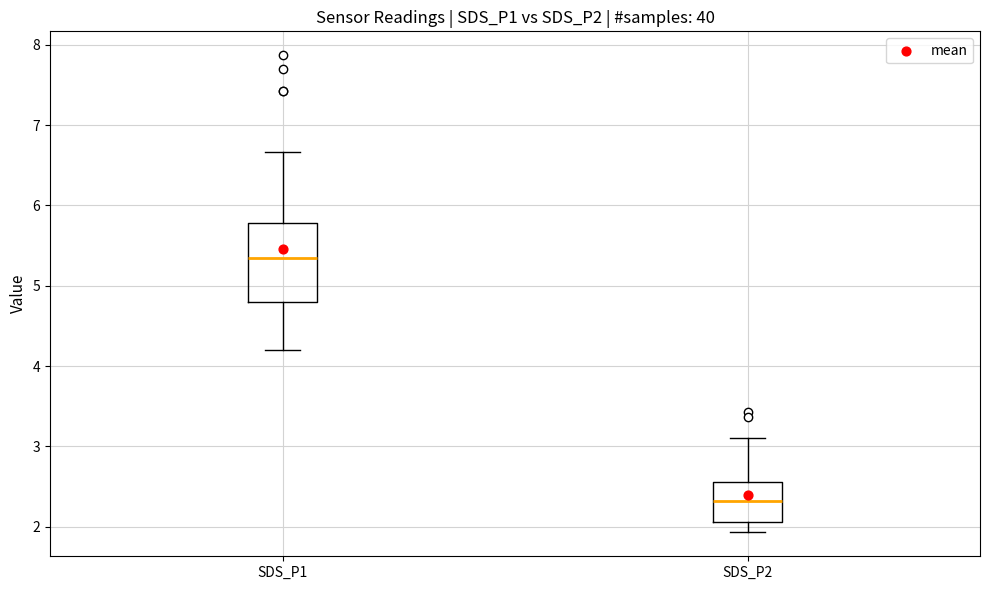

Where is the upper edge of the box for SDS_P2 on the y-axis? The values are not printed on the chart, so give them approximately, as read against the axis.

2.6